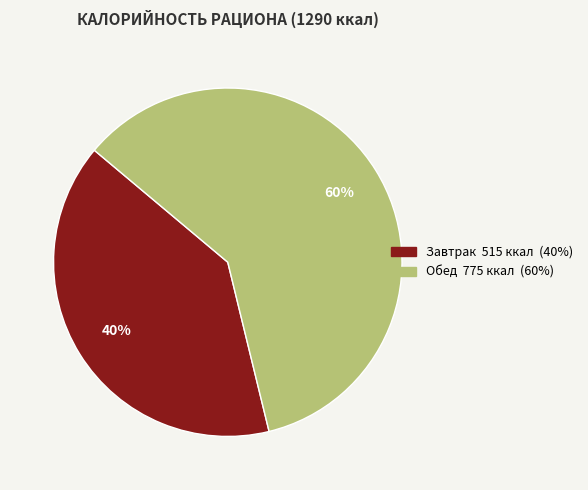

The Завтрак slice represents 40% of the pie. True or false?

True